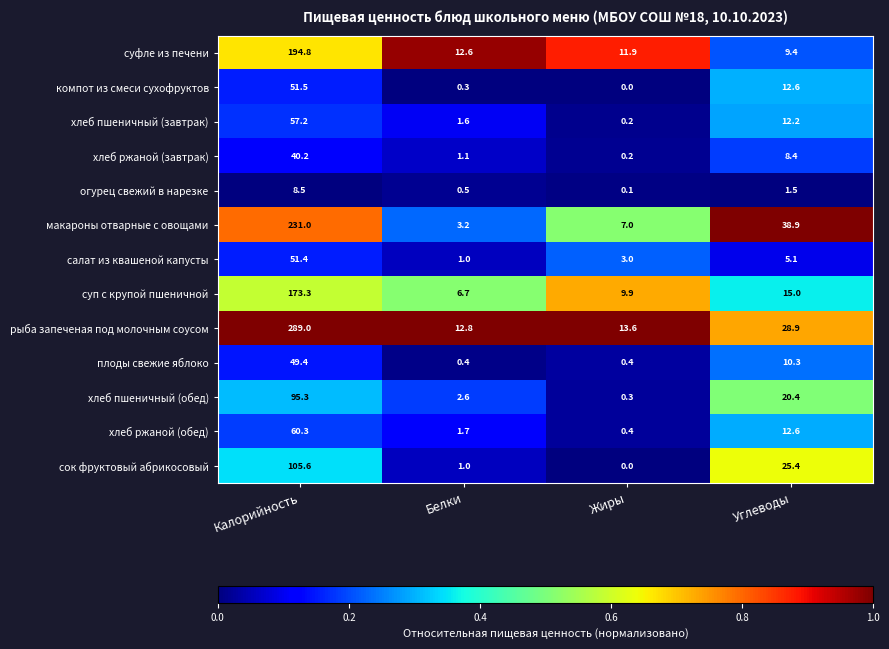

List the series in order of their peak value, highest first.

рыба запеченая под молочным соусом, макароны отварные с овощами, суфле из печени, суп с крупой пшеничной, сок фруктовый абрикосовый, хлеб пшеничный (обед), хлеб ржаной (обед), хлеб пшеничный (завтрак), компот из смеси сухофруктов, салат из квашеной капусты, плоды свежие яблоко, хлеб ржаной (завтрак), огурец свежий в нарезке